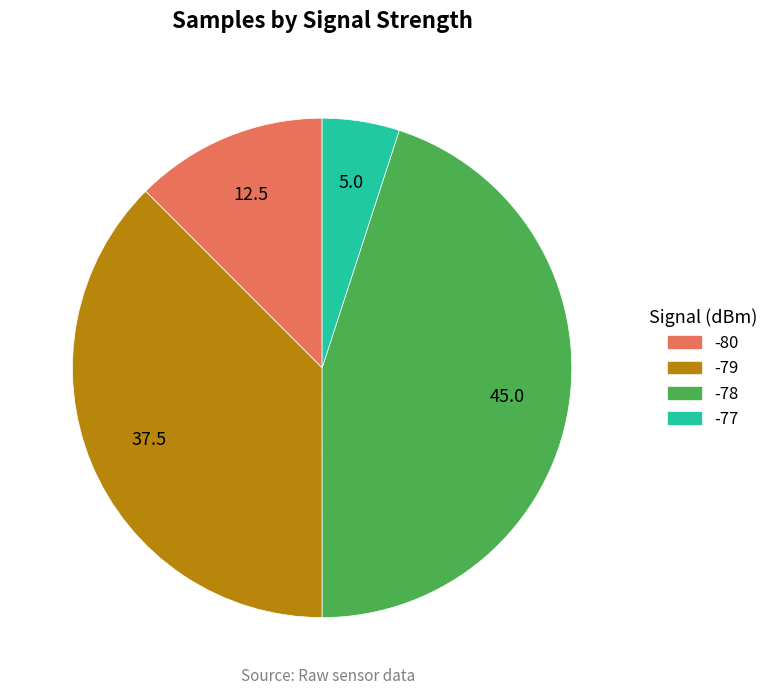

Is there a majority slice in this chart?

No